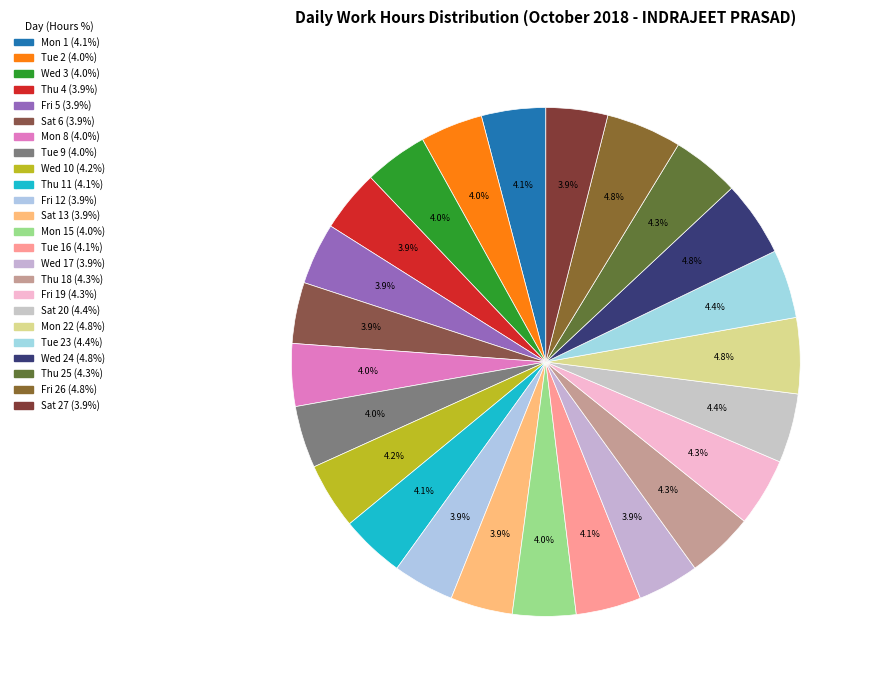

How many segments does this pie chart have?

24